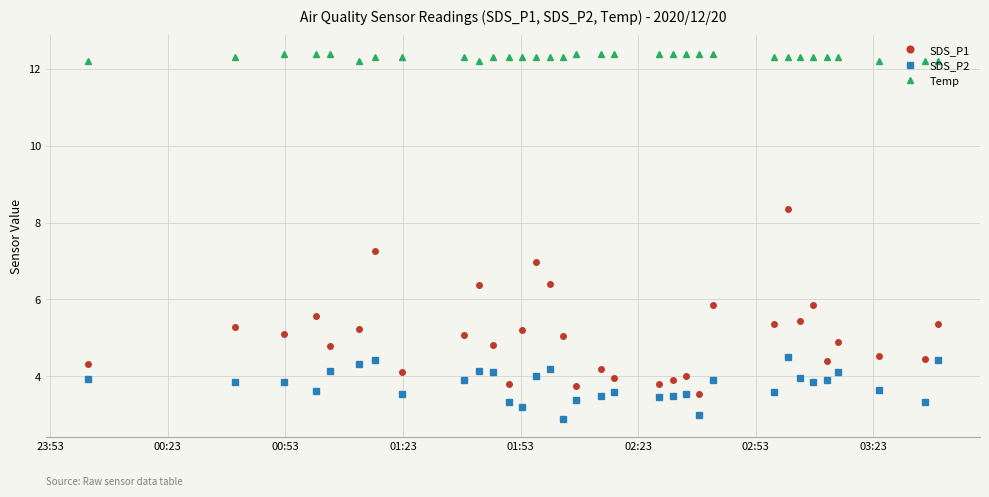

What is the minimum value shown in the chart?

2.9